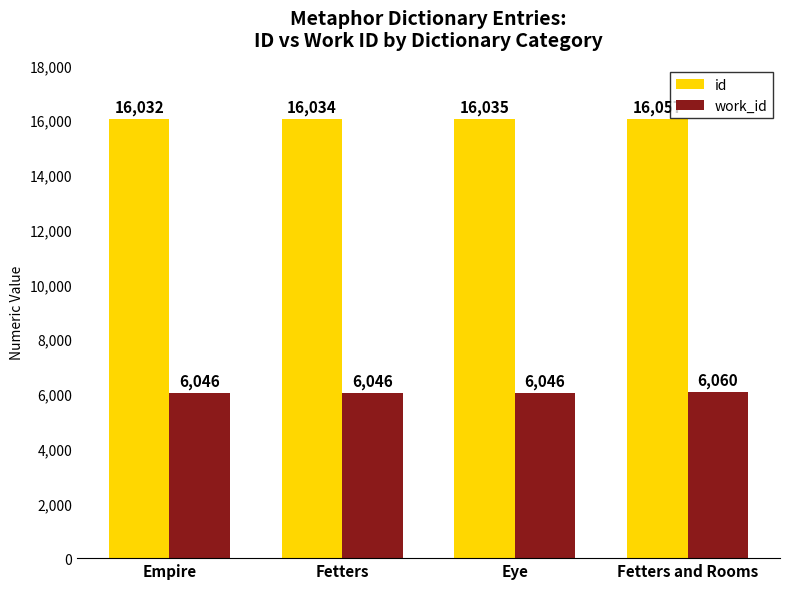

At Eye, list the series in order from largest to smallest.

id, work_id